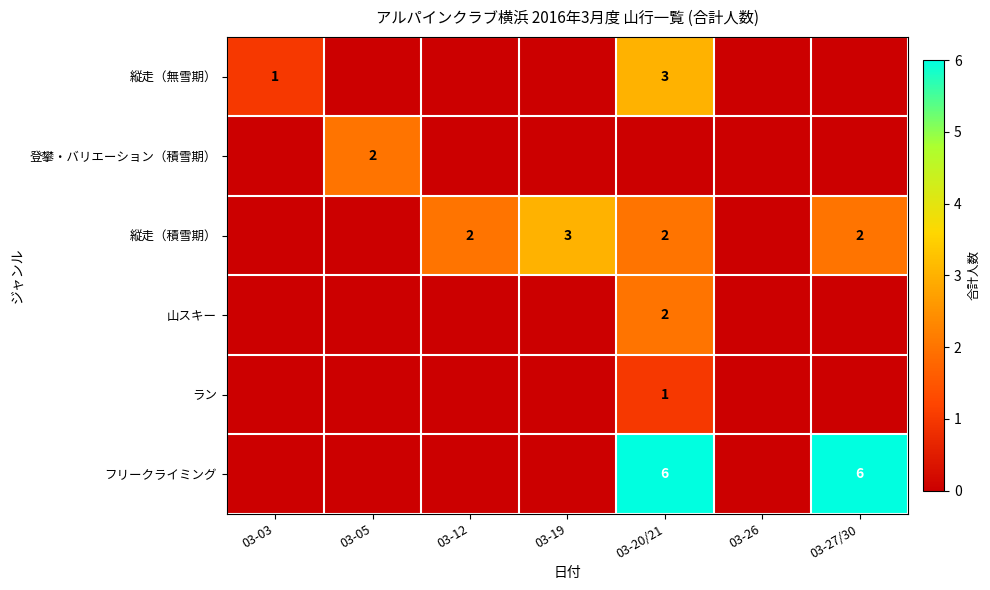

At which category is the sum across all series the highest?

03-20/21